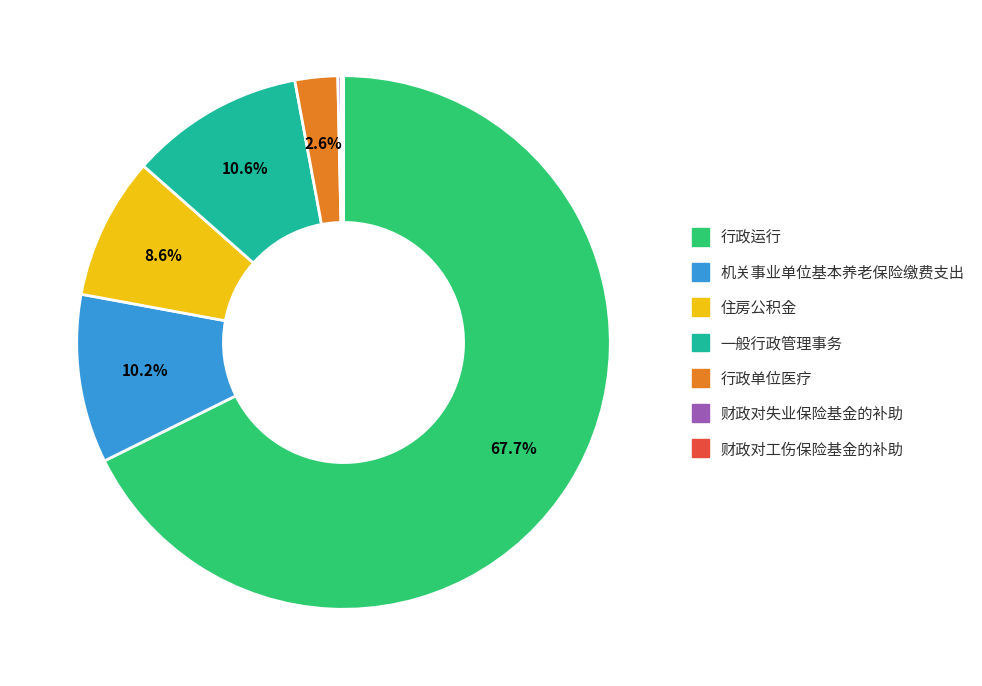

What is the largest slice in the pie chart?

行政运行